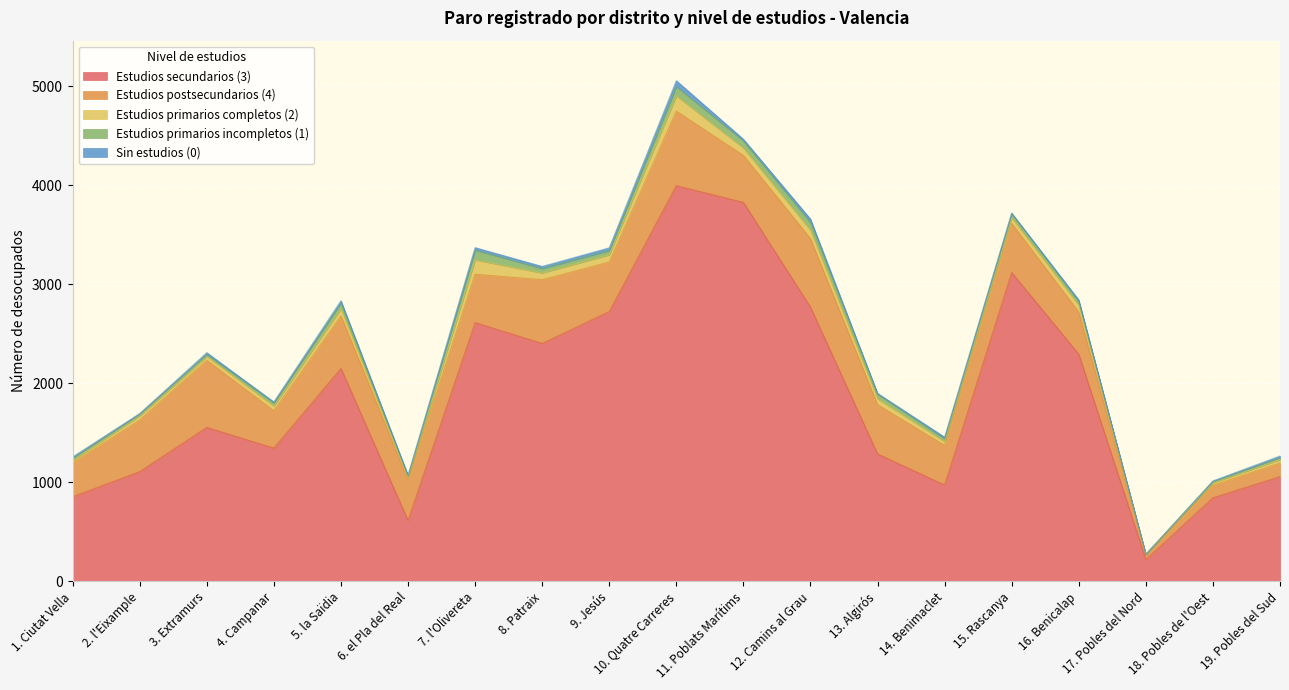

The Estudios primarios completos (2) series shows 72 at 5. la Saïdia. True or false?

True